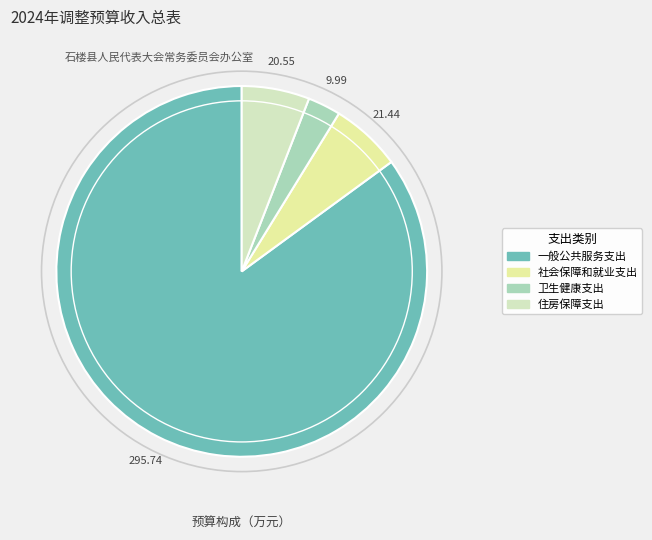

Combined, do 住房保障支出 and 社会保障和就业支出 account for over 50%?

No